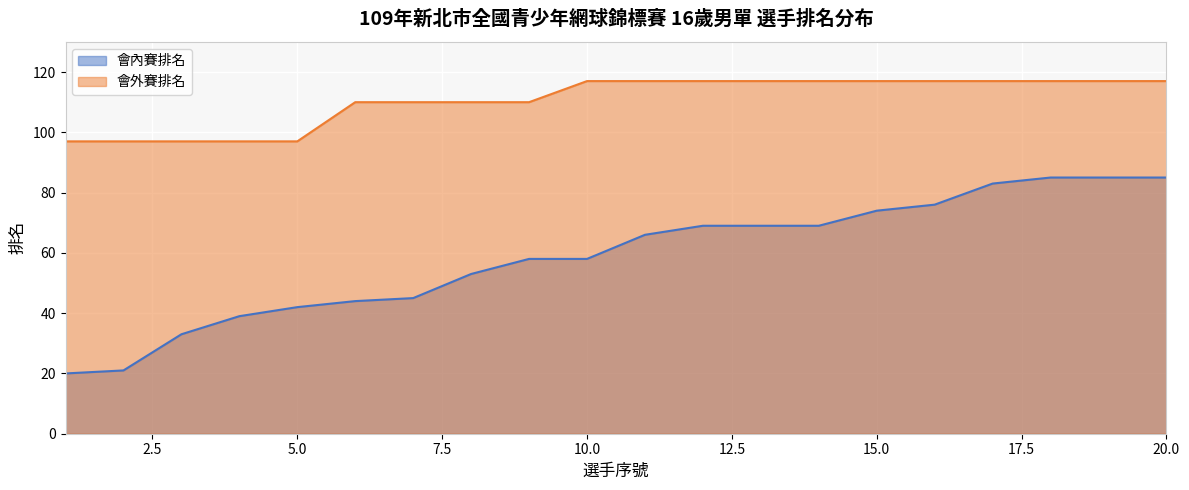

True or false: 會外賽排名 and 會內賽排名 intersect in this chart.

False